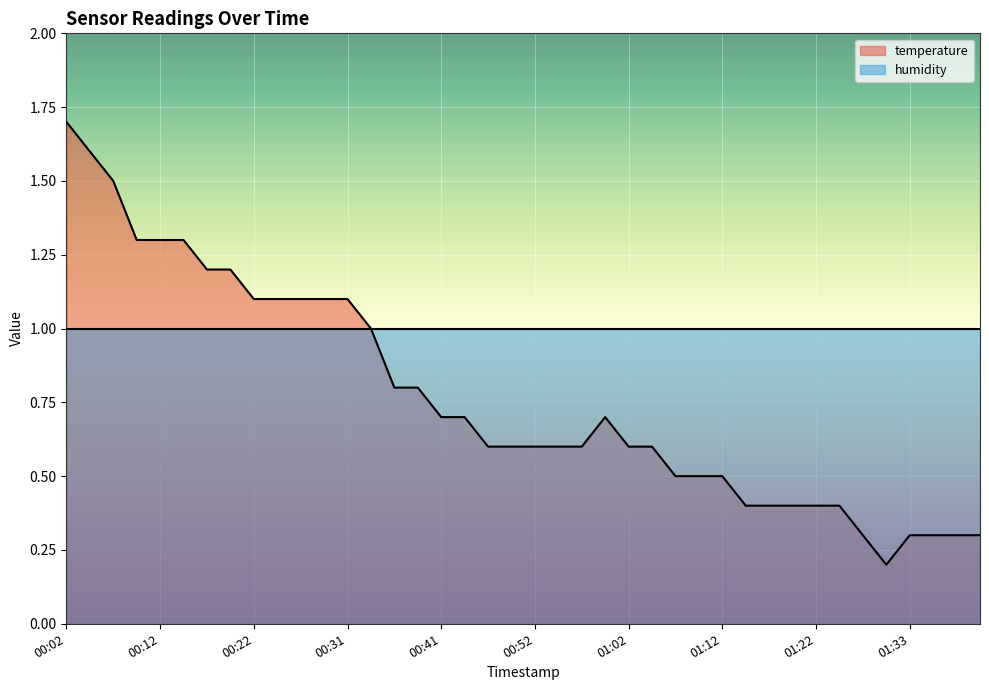

What is the smallest value displayed?

0.2